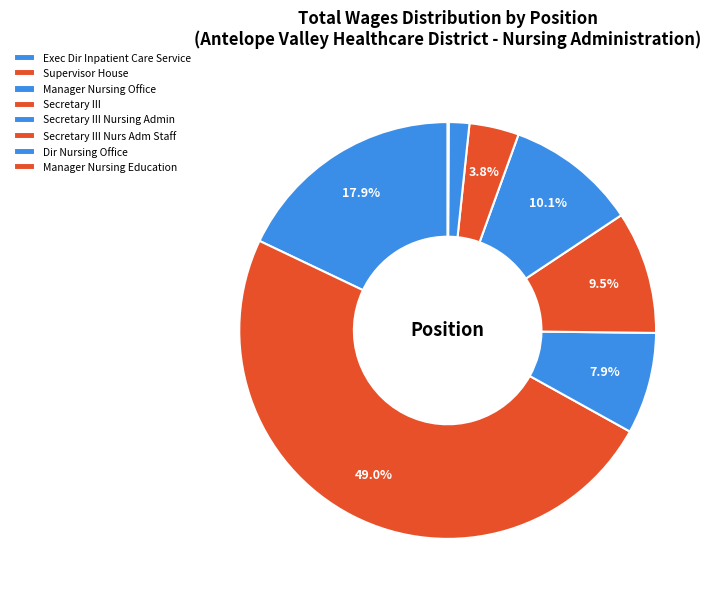

How many slices are in this pie chart?

8